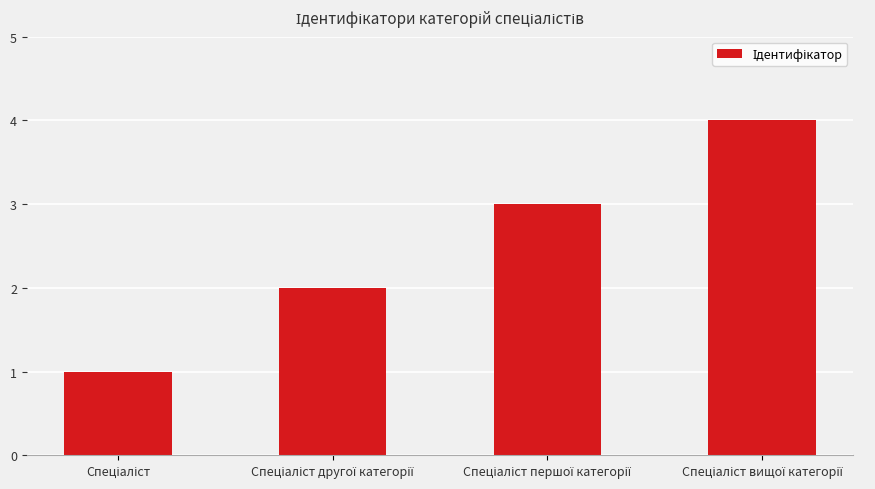

What is the sum of all values?

10